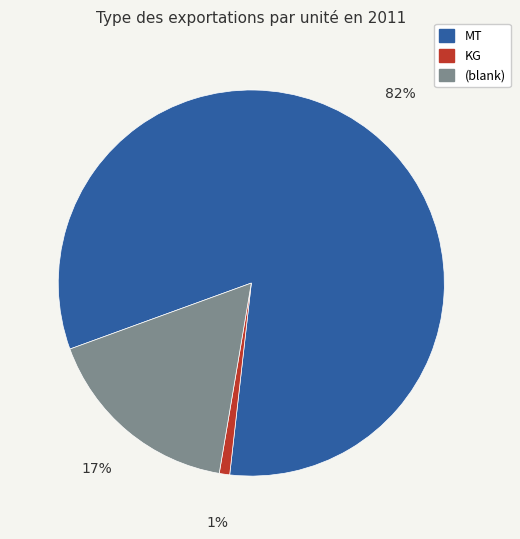

To the nearest percent, what is the average slice percentage?

33%